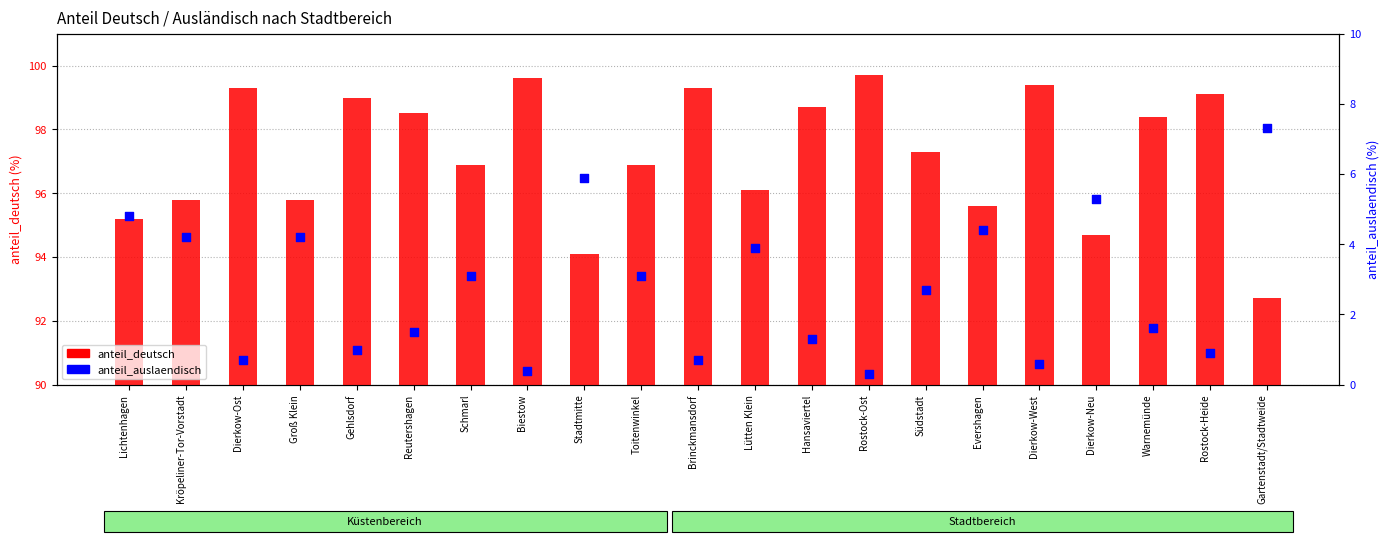

Which series reaches the maximum Y coordinate?

anteil_deutsch